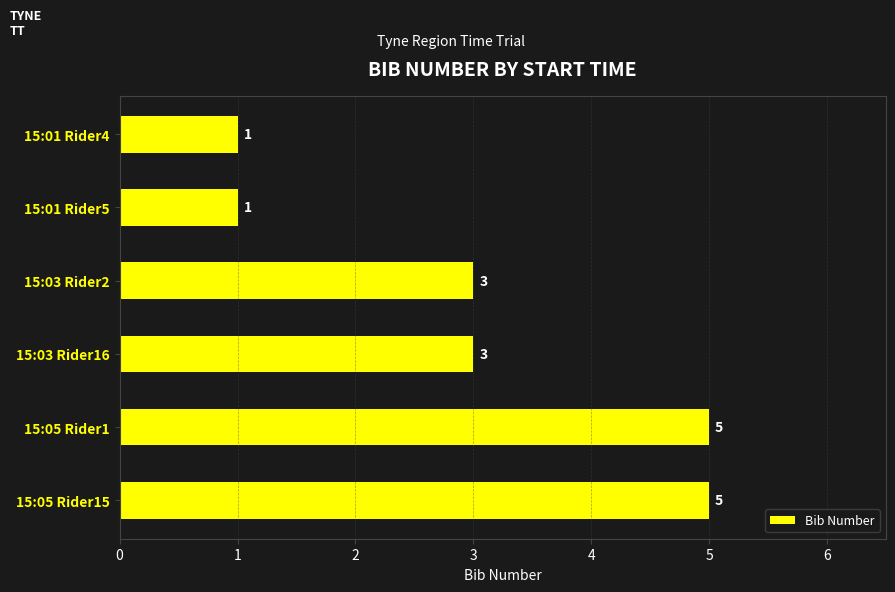

Reading top to bottom, list all the values displayed in this chart.

1	1	3	3	5	5